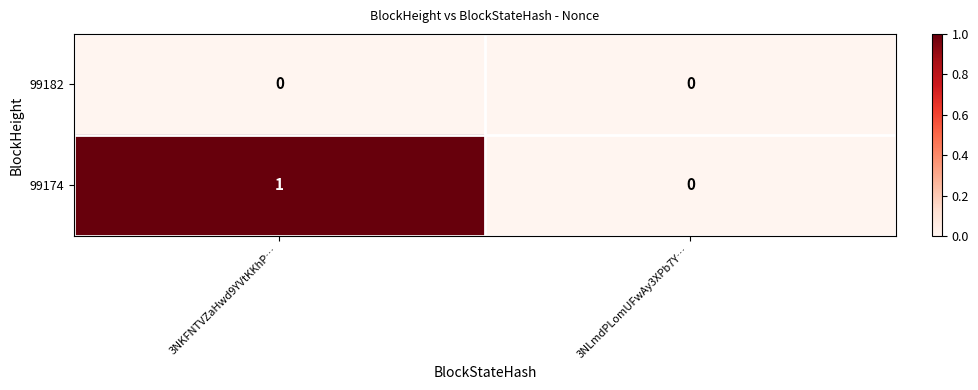

At which category is the sum across all series the highest?

3NKFNTVZaHwd9YVtKKhP…